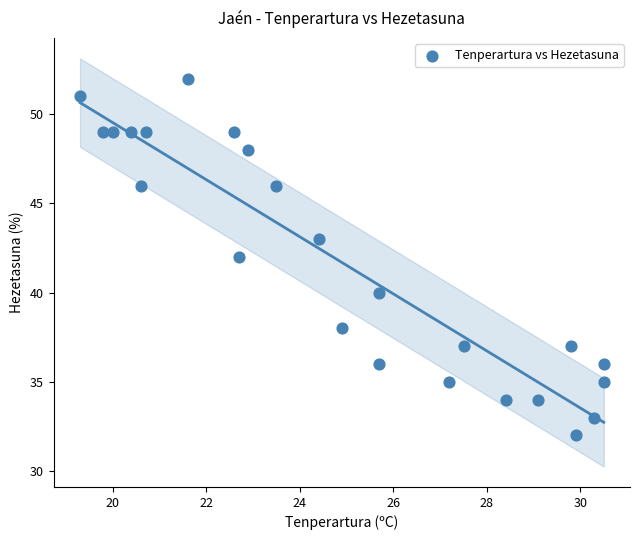

What is the range of Y values (max minus min)?

20